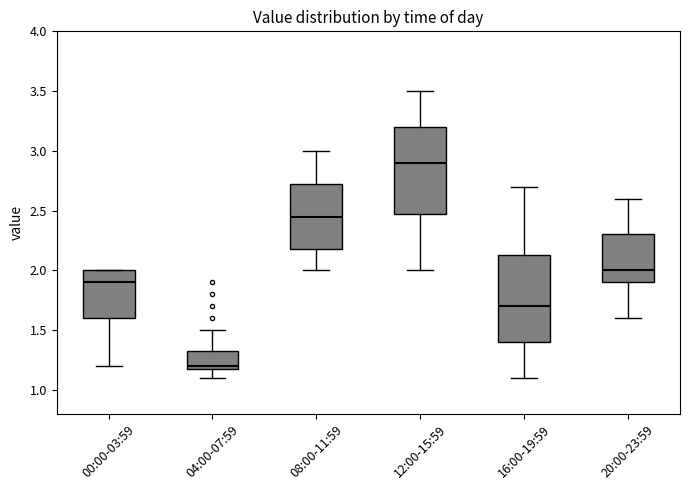

Where is the upper edge of the box for 20:00-23:59 on the y-axis? The values are not printed on the chart, so give them approximately, as read against the axis.

2.30